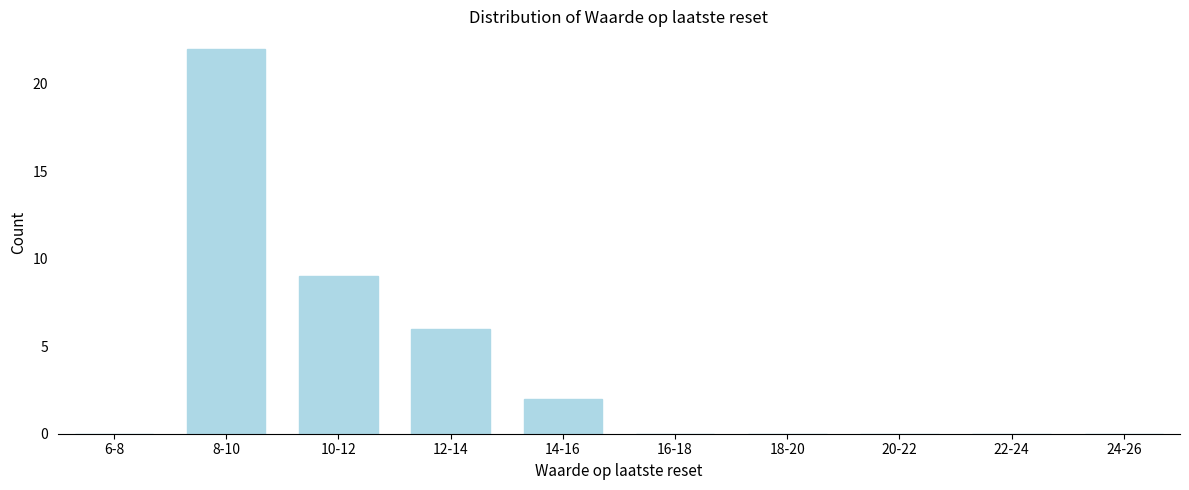

Reading left to right, list all the values displayed in this chart.

6-8=0	8-10=22	10-12=9	12-14=6	14-16=2	16-18=0	18-20=0	20-22=0	22-24=0	24-26=0